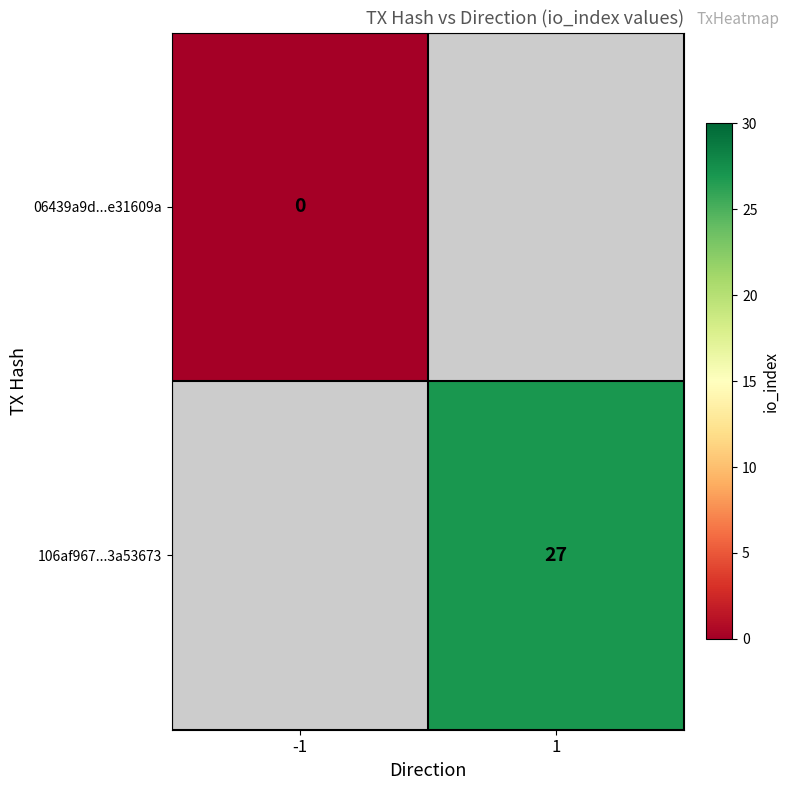

Is it true that 106af967...3a53673 equals 27 at 1?

True